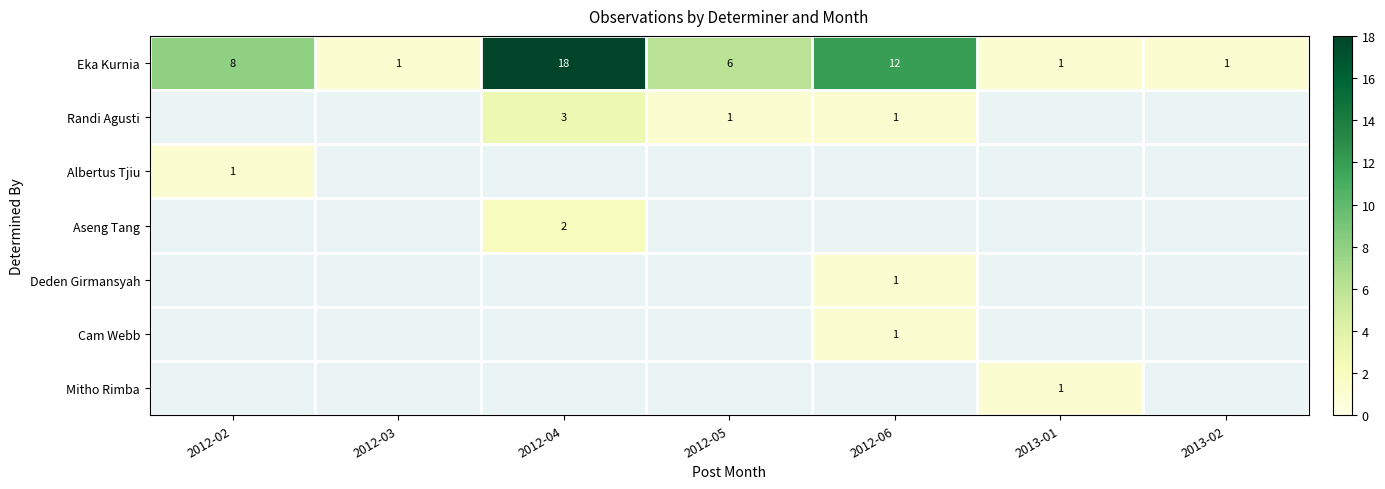

Where is Eka Kurnia nearest to the value 9?

2012-02